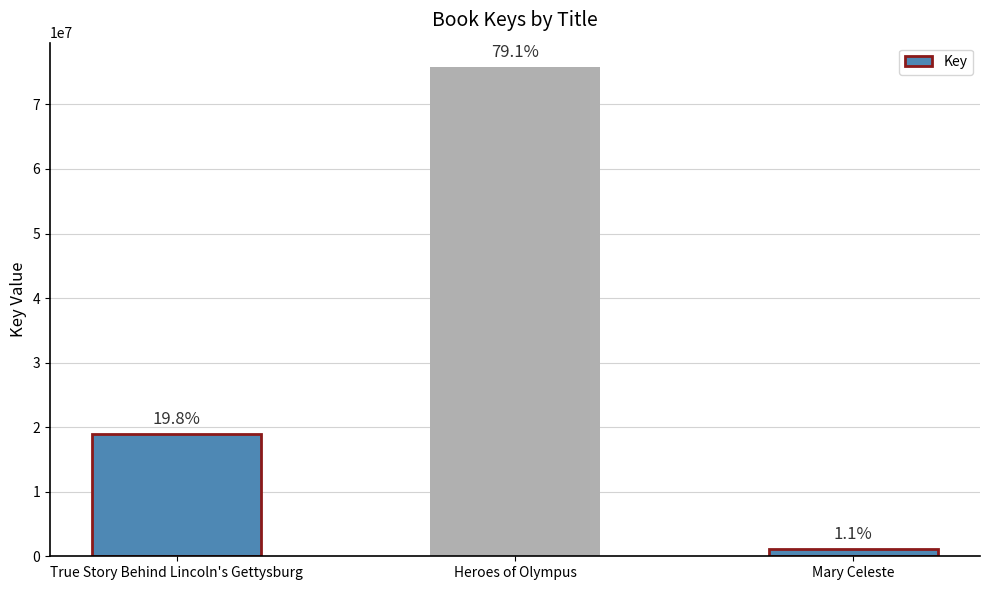

Read the value at Heroes of Olympus, to the nearest 50.

75779600